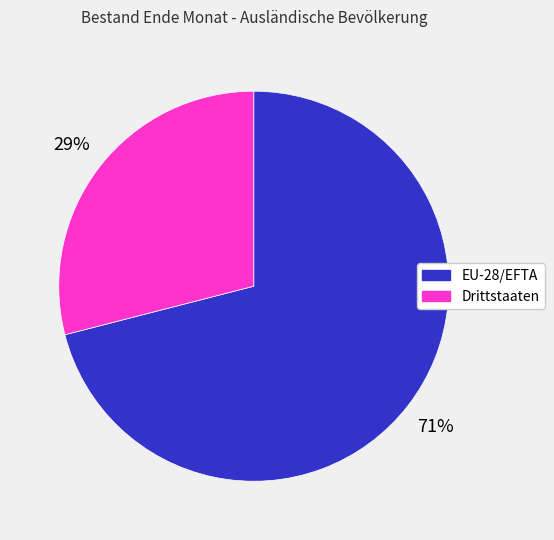

Which slice is the largest?

EU-28/EFTA